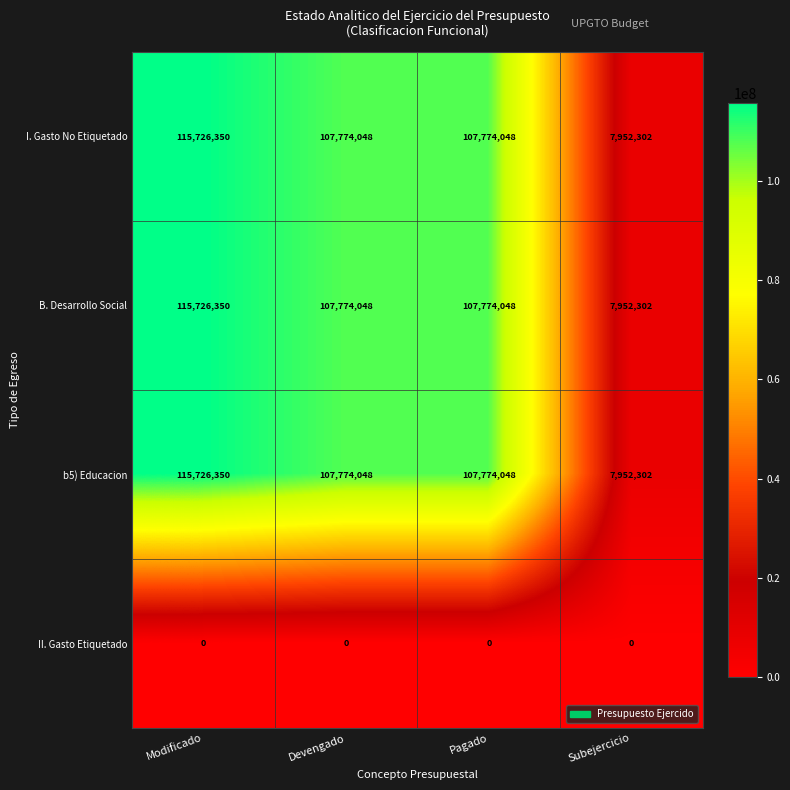

How many categories are shown in the chart?

4